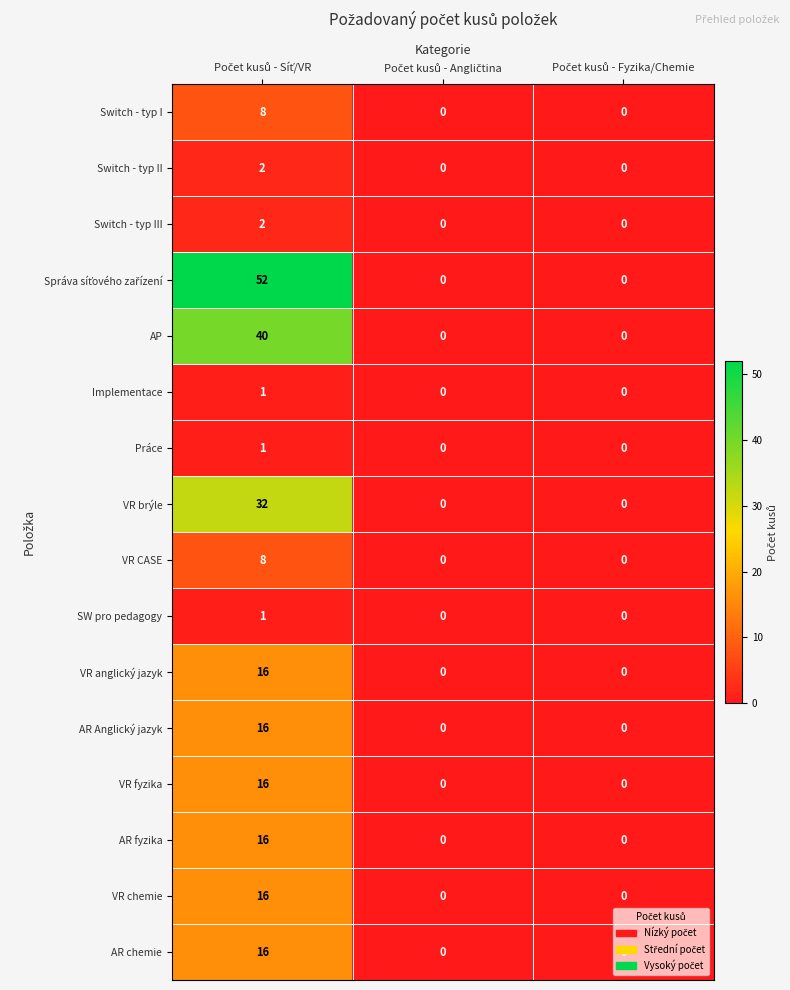

What is the difference between the maximum and second lowest values in the VR brýle series?

32